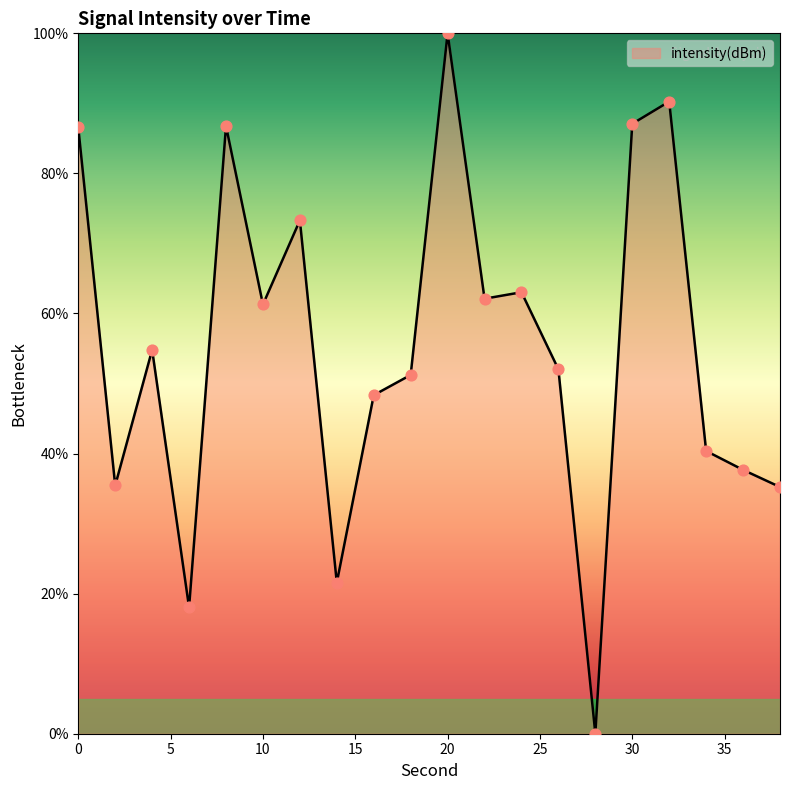

What is the difference between the maximum and minimum values?

100.0